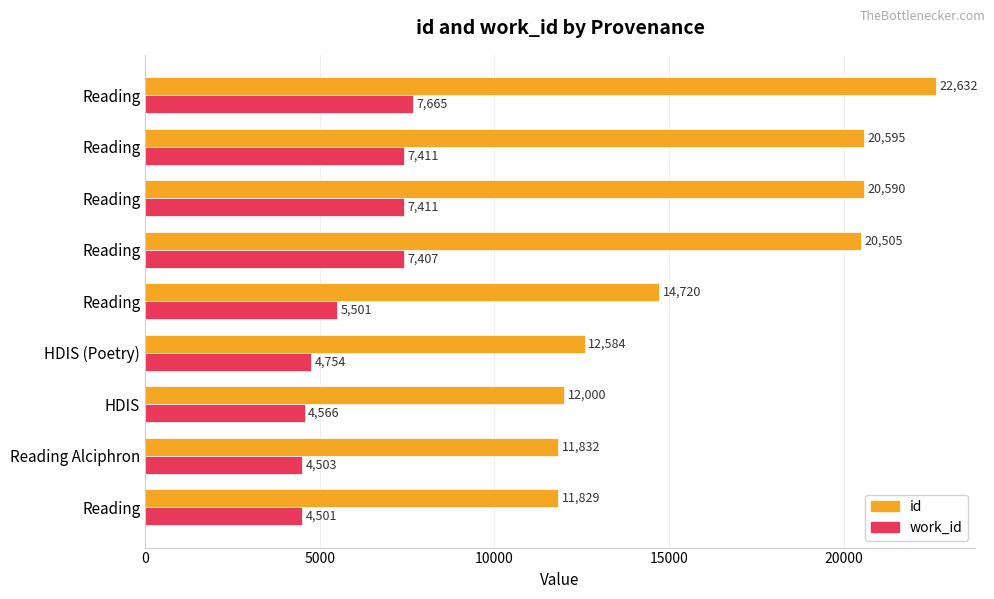

Which series has the largest total across all categories?

id